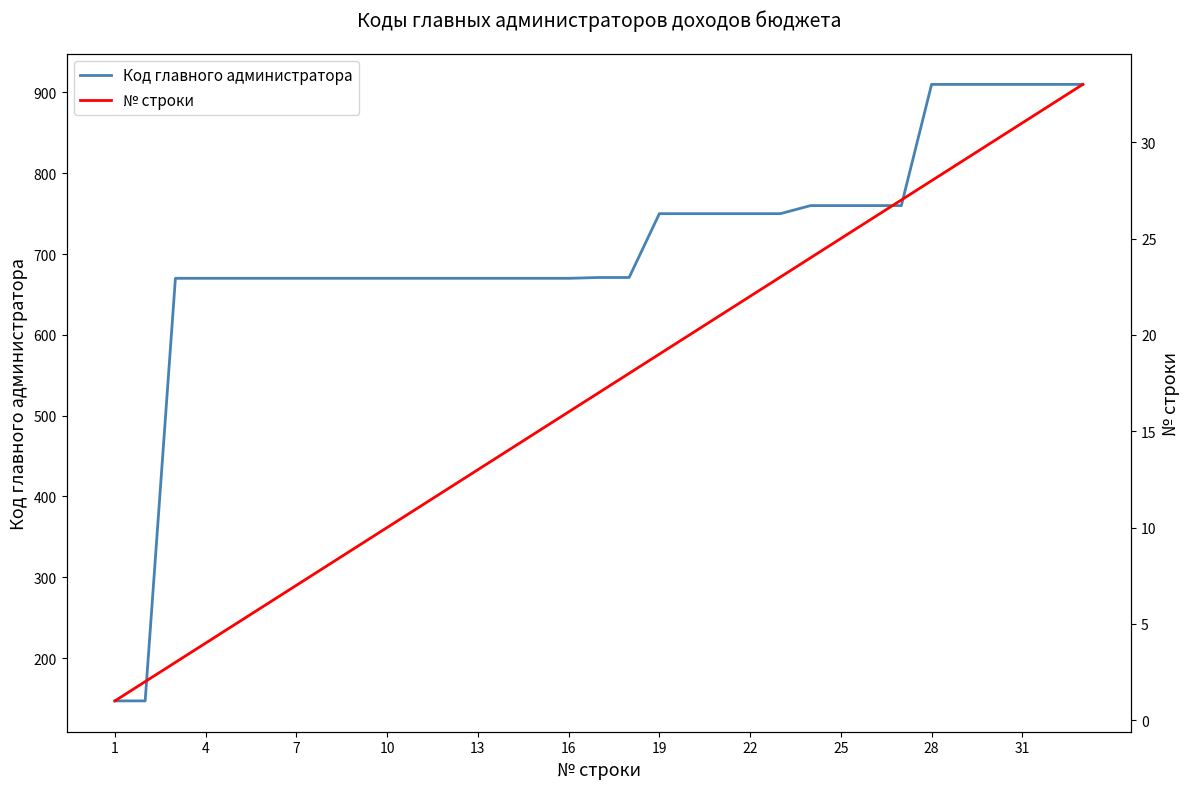

List the series in order of their peak value, highest first.

Код главного администратора, № строки